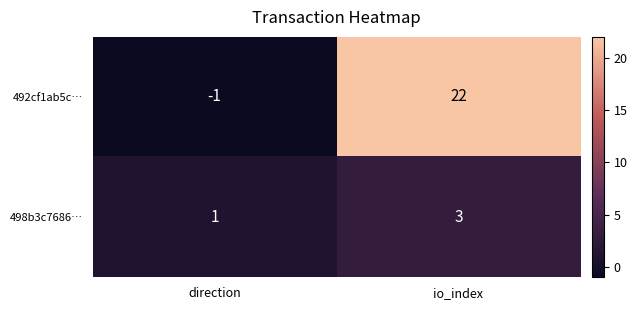

List the series in order of their overall mean, lowest first.

498b3c7686…, 492cf1ab5c…